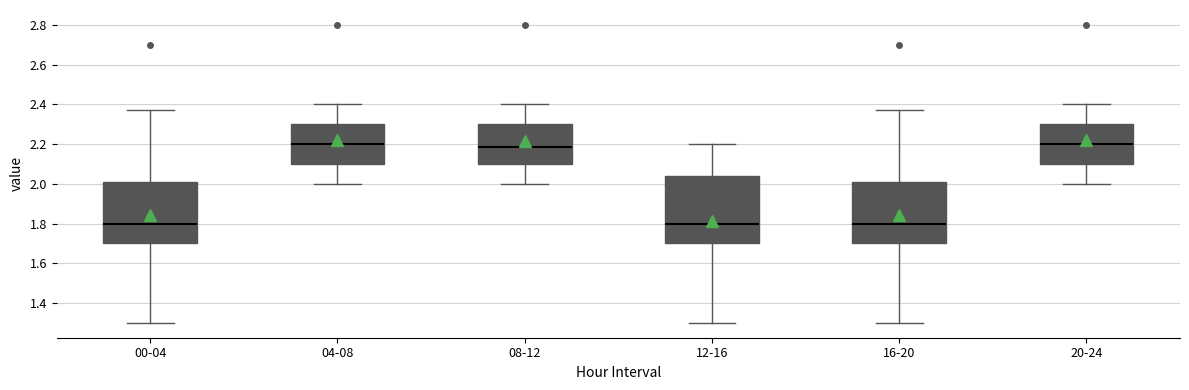

Reading left to right, transcribe this box plot: for each box, give where its median line is, the range the box spans, and where its two whiskers end, as read against the y-axis. The values are not printed on the chart, so give them approximately, as read against the axis.

00-04: median 1.80, box 1.70 to 2.00, whiskers 1.30 to 2.38
04-08: median 2.20, box 2.10 to 2.30, whiskers 2.00 to 2.40
08-12: median 2.18, box 2.10 to 2.30, whiskers 2.00 to 2.40
12-16: median 1.80, box 1.70 to 2.04, whiskers 1.30 to 2.20
16-20: median 1.80, box 1.70 to 2.00, whiskers 1.30 to 2.38
20-24: median 2.20, box 2.10 to 2.30, whiskers 2.00 to 2.40